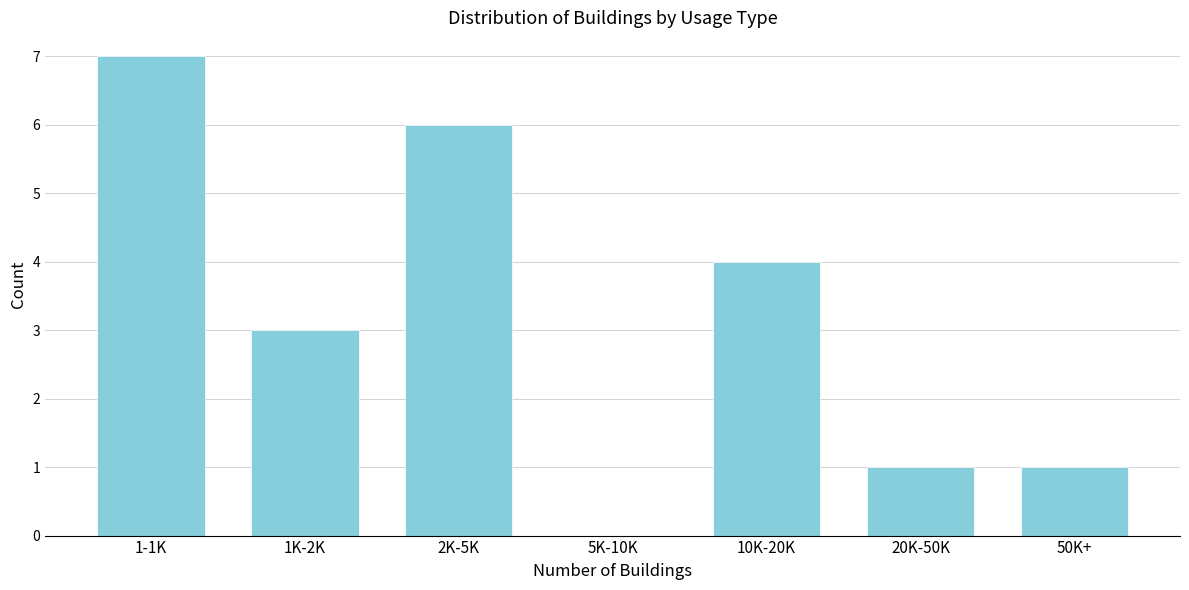

Reading left to right, transcribe all the data shown in this chart.

1-1K=7	1K-2K=3	2K-5K=6	5K-10K=0	10K-20K=4	20K-50K=1	50K+=1